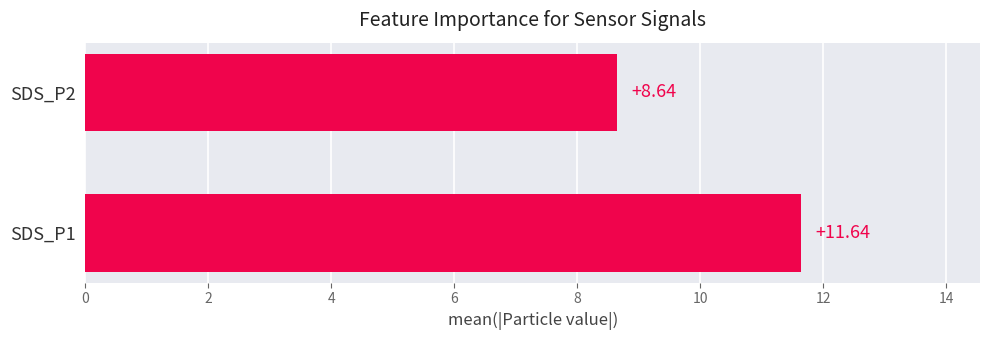

What is the sum of all values?

20.3